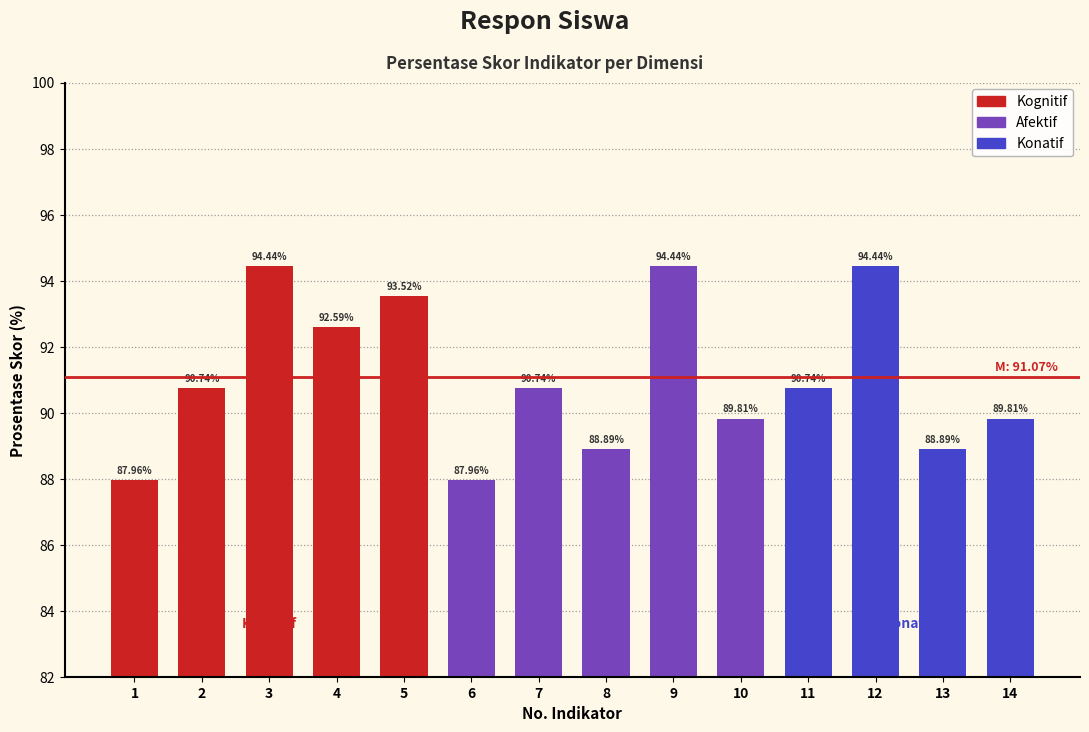

What is the sum of all values?

1275.0